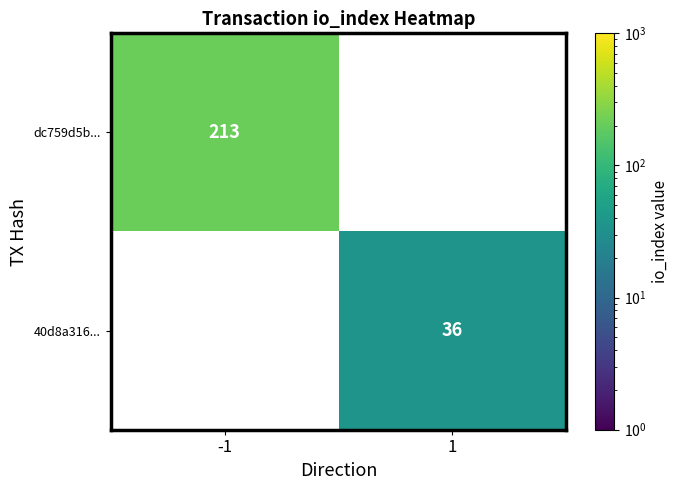

True or false: dc759d5b... has a value of 213 at -1.

True